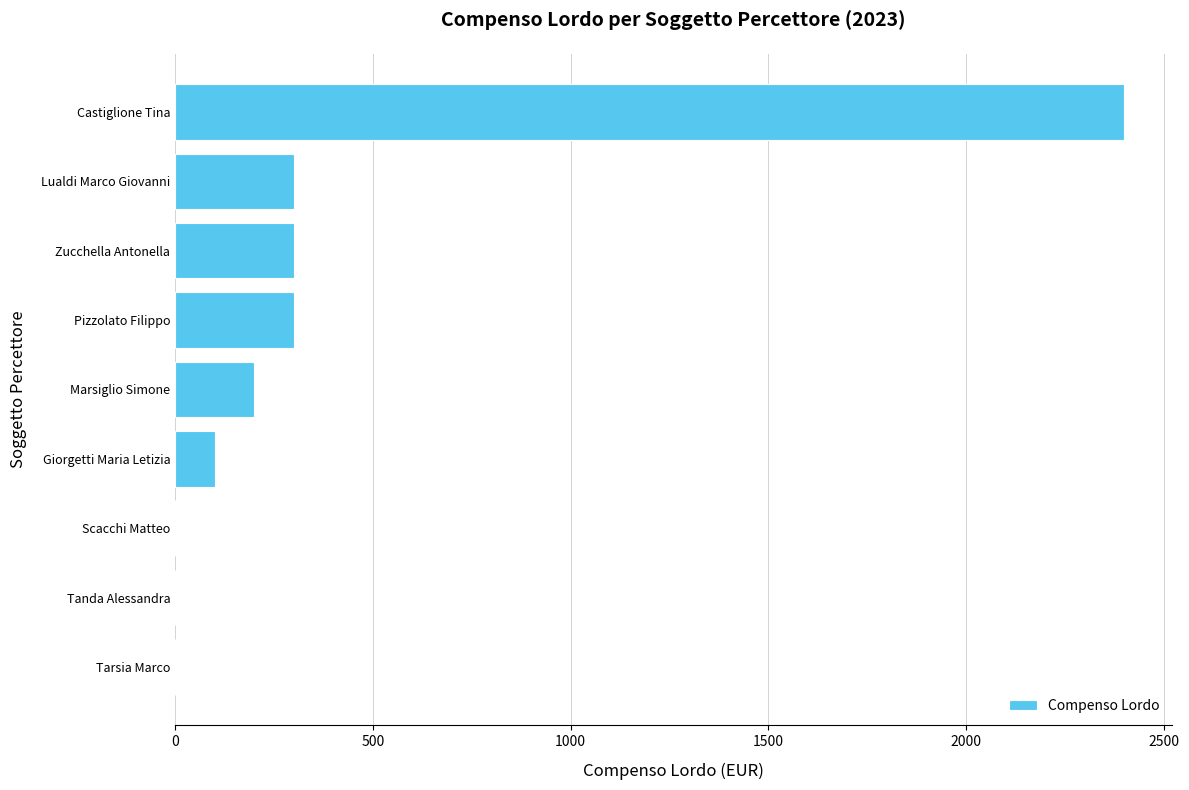

Reading bottom to top, list all the values displayed in this chart.

Tarsia Marco=0	Tanda Alessandra=0	Scacchi Matteo=0	Giorgetti Maria Letizia=100	Marsiglio Simone=200	Pizzolato Filippo=300	Zucchella Antonella=300	Lualdi Marco Giovanni=300	Castiglione Tina=2400